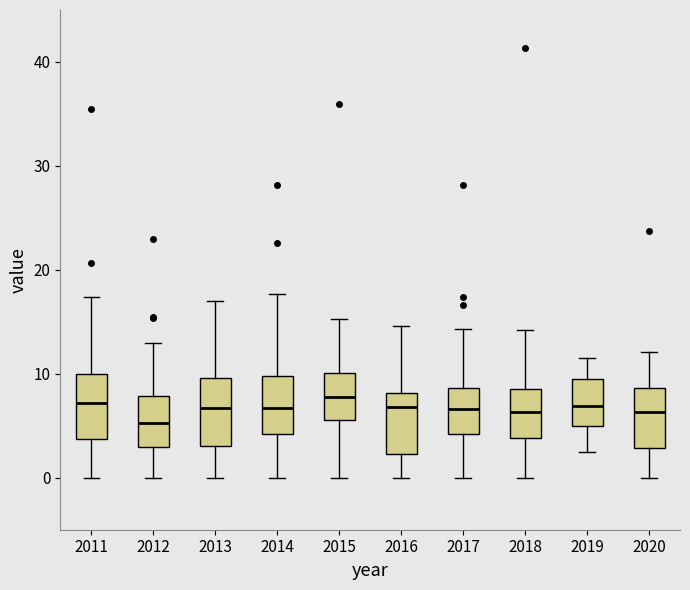

Reading left to right, transcribe this box plot: for each box, give where its median line is, the range the box spans, and where its two whiskers end, as read against the y-axis. The values are not printed on the chart, so give them approximately, as read against the axis.

2011: median 7, box 4 to 10, whiskers 0 to 17
2012: median 5, box 3 to 8, whiskers 0 to 13
2013: median 7, box 3 to 10, whiskers 0 to 17
2014: median 7, box 4 to 10, whiskers 0 to 18
2015: median 8, box 6 to 10, whiskers 0 to 15
2016: median 7, box 2 to 8, whiskers 0 to 15
2017: median 7, box 4 to 9, whiskers 0 to 14
2018: median 6, box 4 to 9, whiskers 0 to 14
2019: median 7, box 5 to 10, whiskers 2 to 12
2020: median 6, box 3 to 9, whiskers 0 to 12